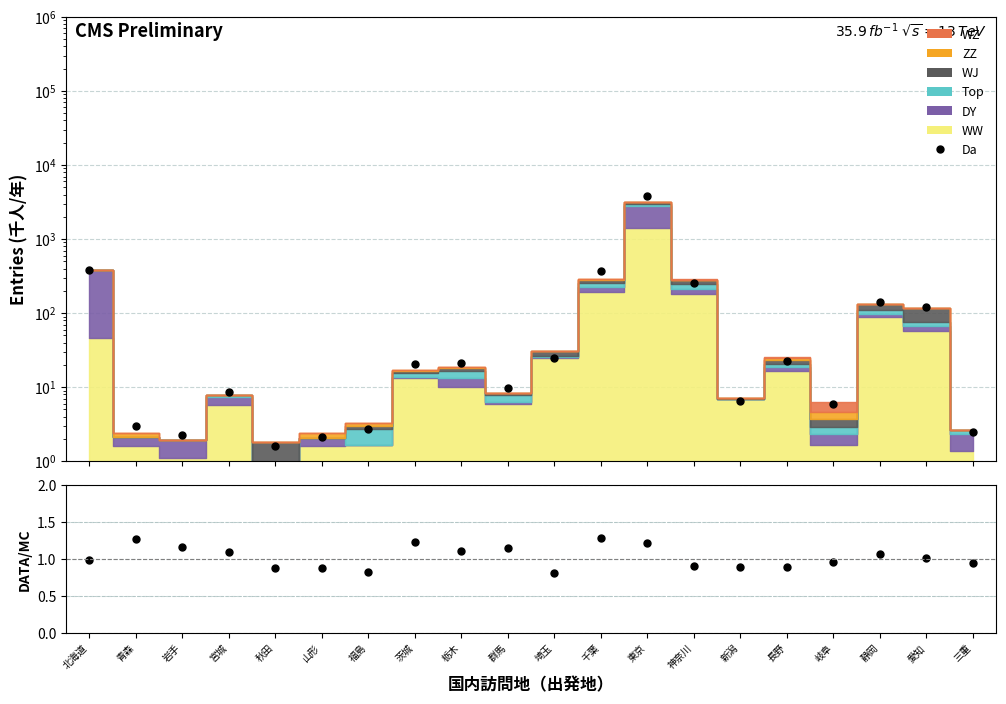

True or false: DATA/MC has a value of 1.2 at 埼玉.

False